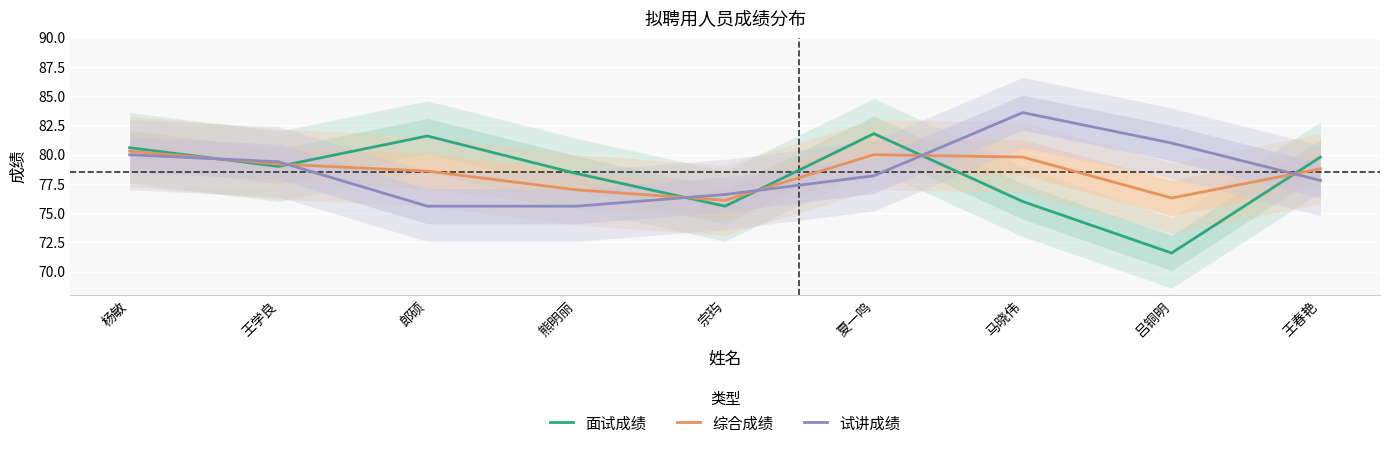

What are all the series names shown in the legend?

面试成绩, 综合成绩, 试讲成绩